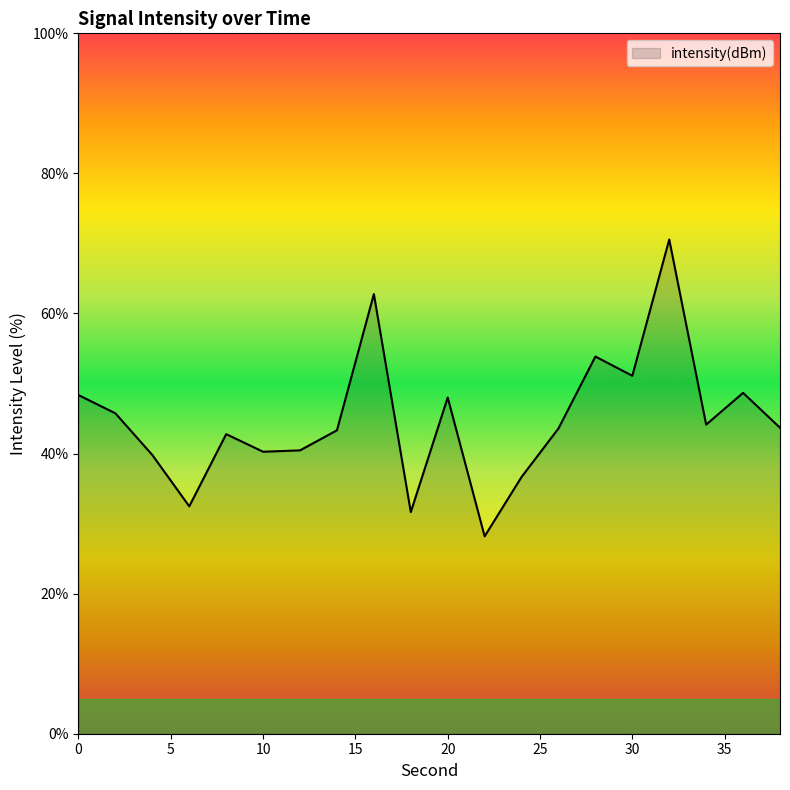

What is the difference between the maximum and minimum values?

42.4